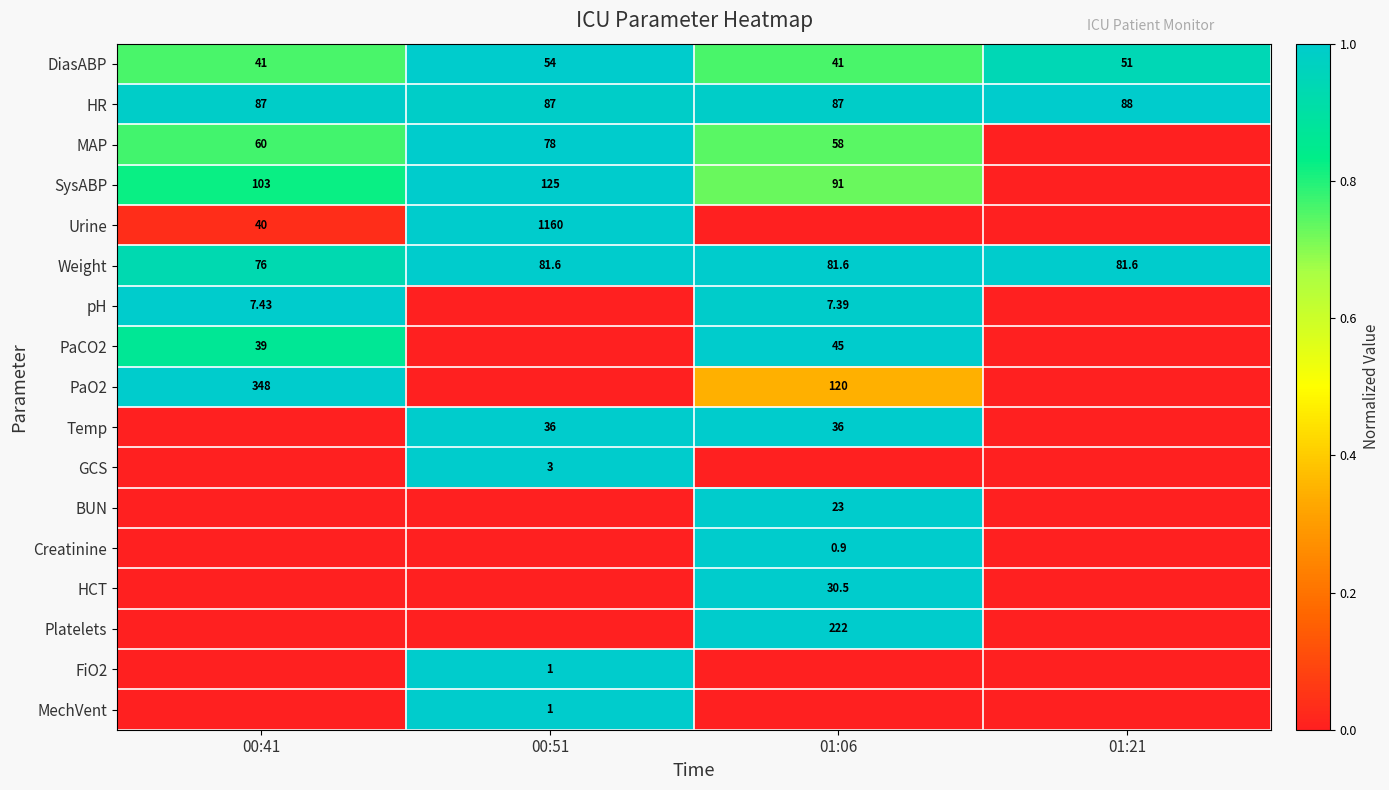

What value does the Creatinine series have at 01:06?

1.0